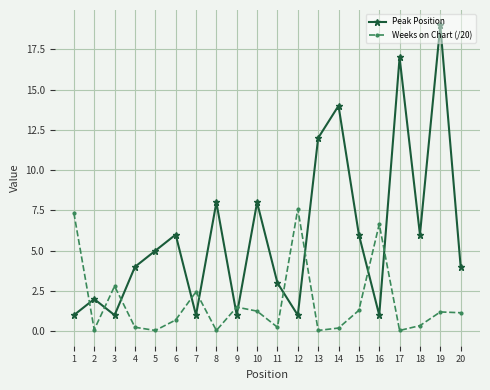

True or false: Peak Position and Weeks on Chart (/20) intersect in this chart.

True